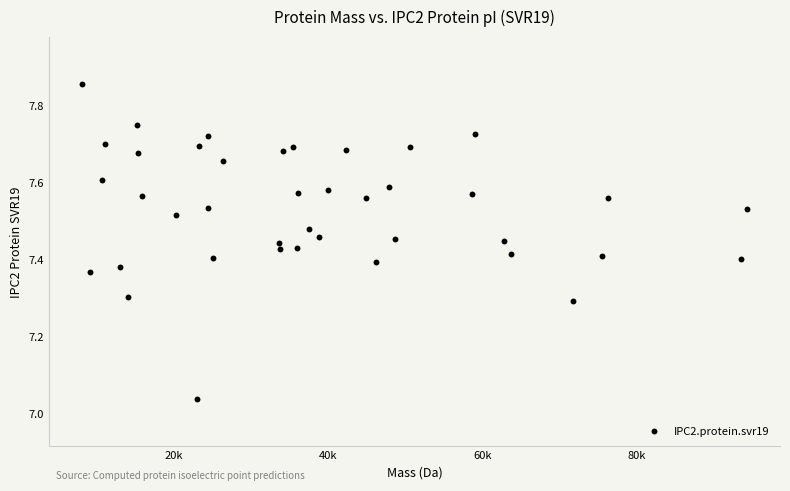

What is the range of Y values (max minus min)?

0.8